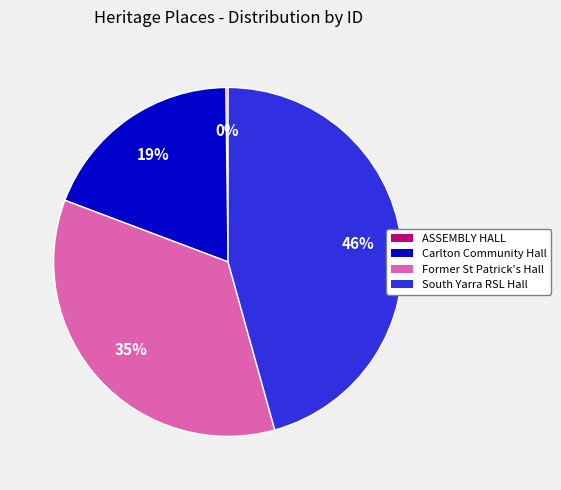

Combined, do South Yarra RSL Hall and Former St Patrick's Hall account for over 50%?

Yes